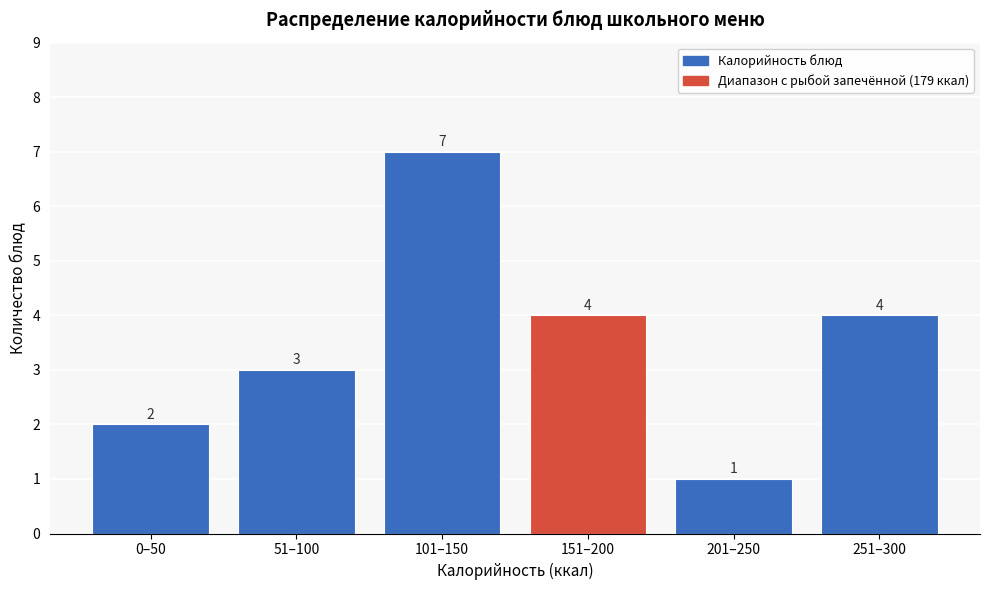

Reading right to left, what are all the values shown in this chart?

4	1	4	7	3	2